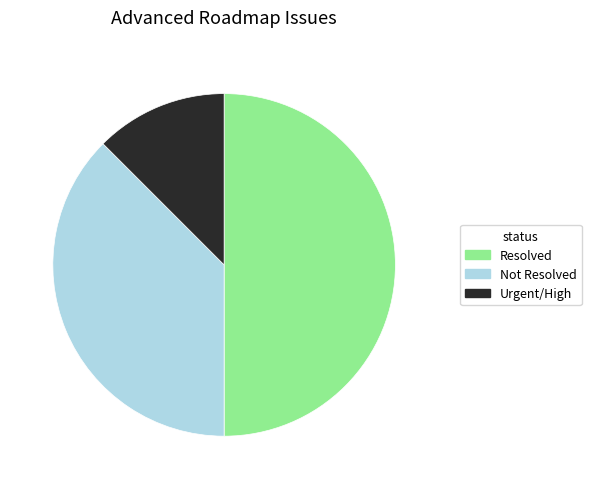

Combined, do Urgent/High and Resolved account for over 50%?

Yes